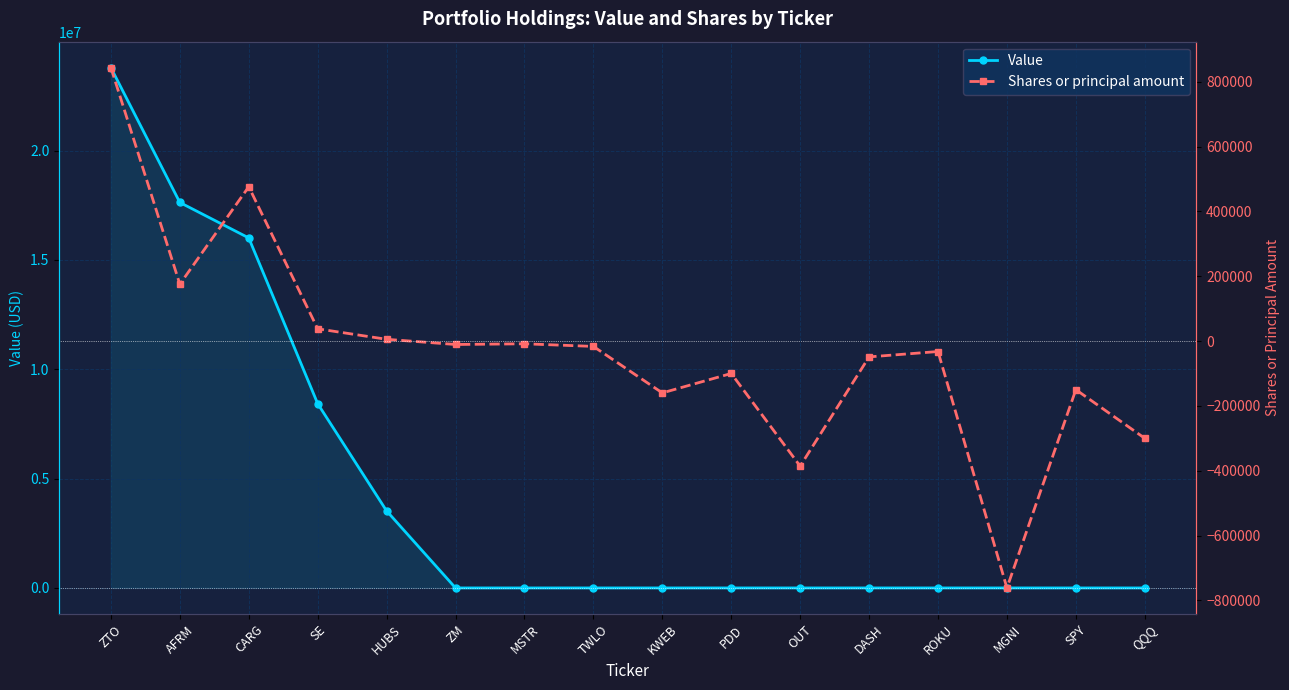

What is the spread (max minus min) of values at DASH?

48936